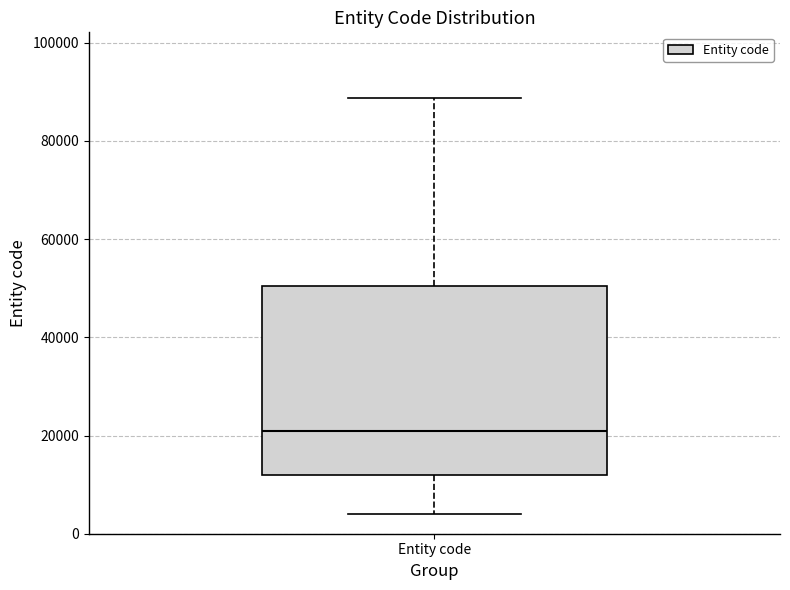

Where is the upper edge of the box for Entity code on the y-axis? The values are not printed on the chart, so give them approximately, as read against the axis.

50000